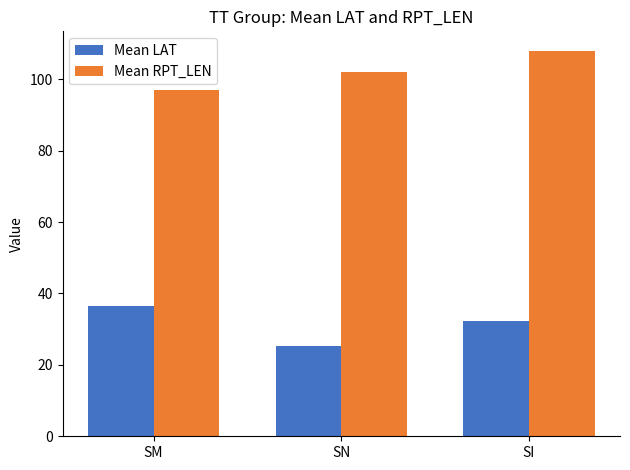

At which label is Mean LAT closest to 30?

SI